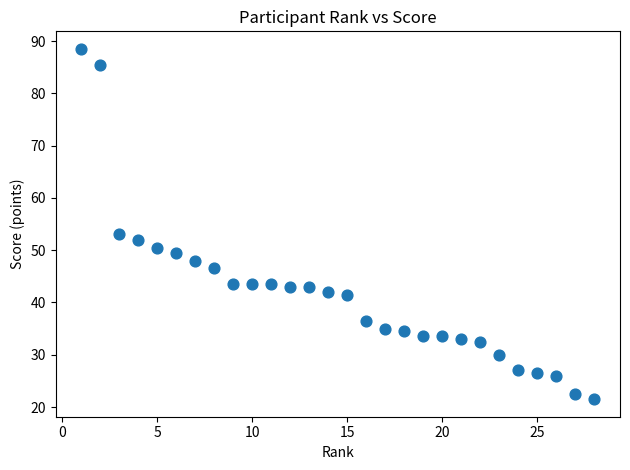

What Y value in the scatter plot is closest to 55?

53.0